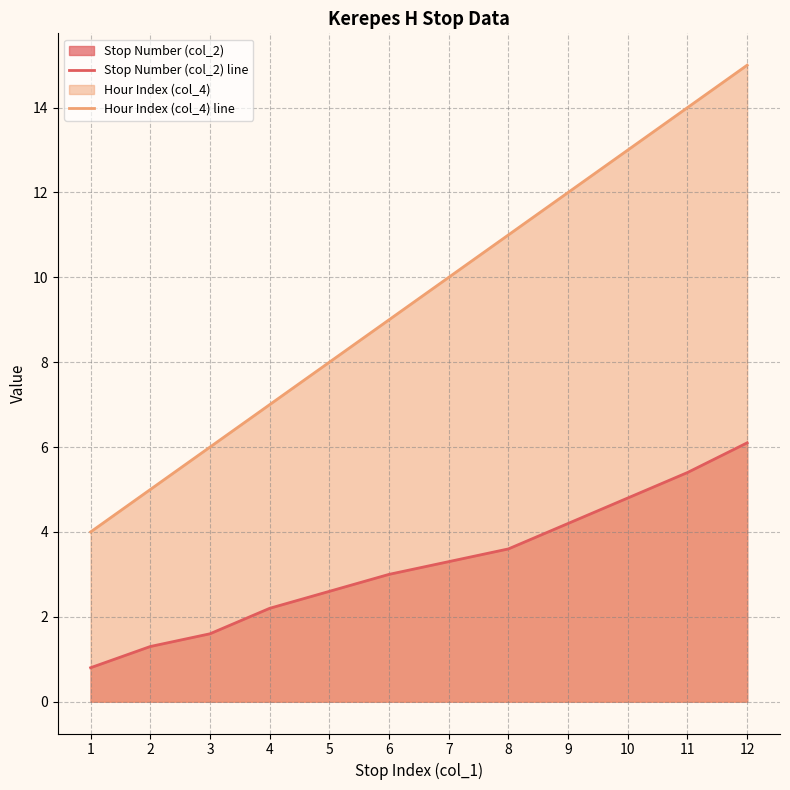

True or false: Hour Index (col_4) line and Stop Number (col_2) line intersect in this chart.

False